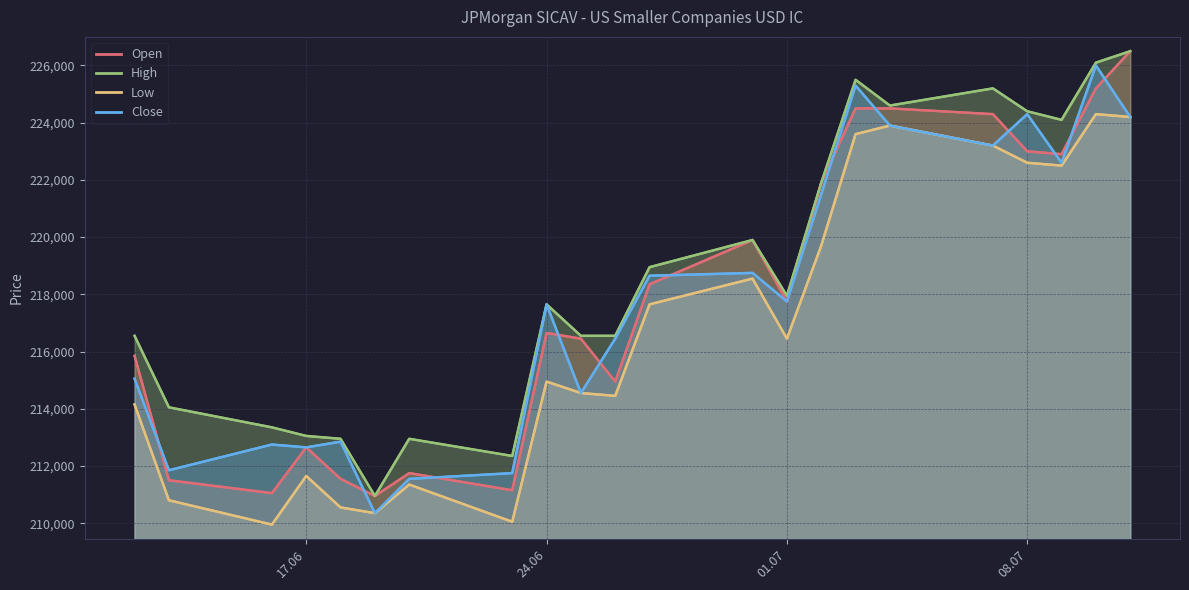

What position from the right is 30.06.2025?

10